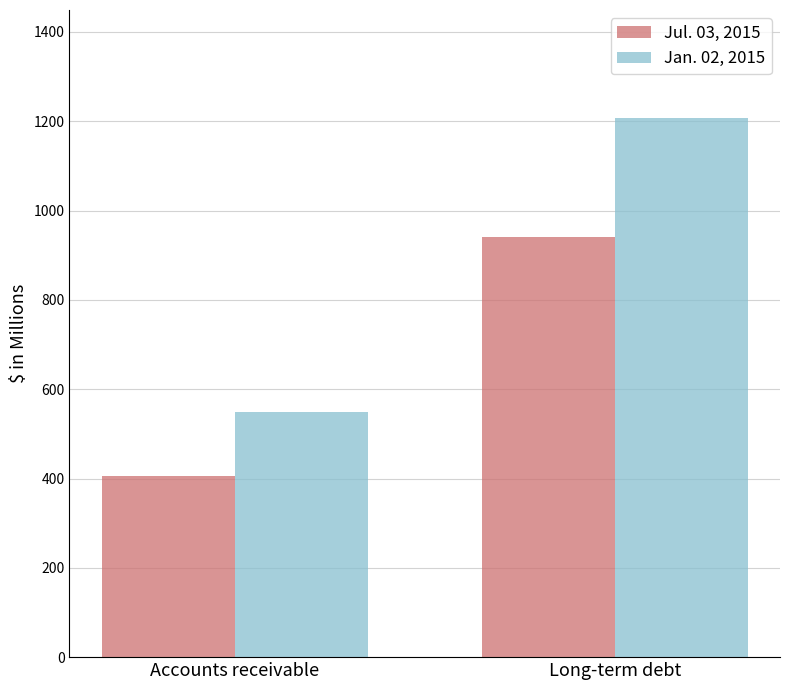

What is the difference between the Jul. 03, 2015 values at Accounts receivable and Long-term debt?

534.8